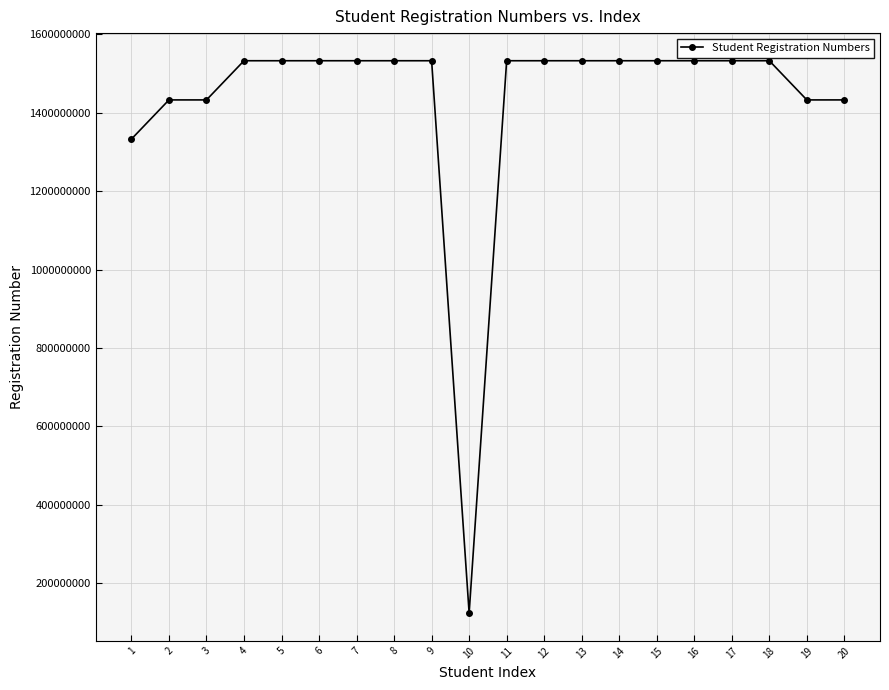

What is the difference between the maximum and minimum values?

1410019982